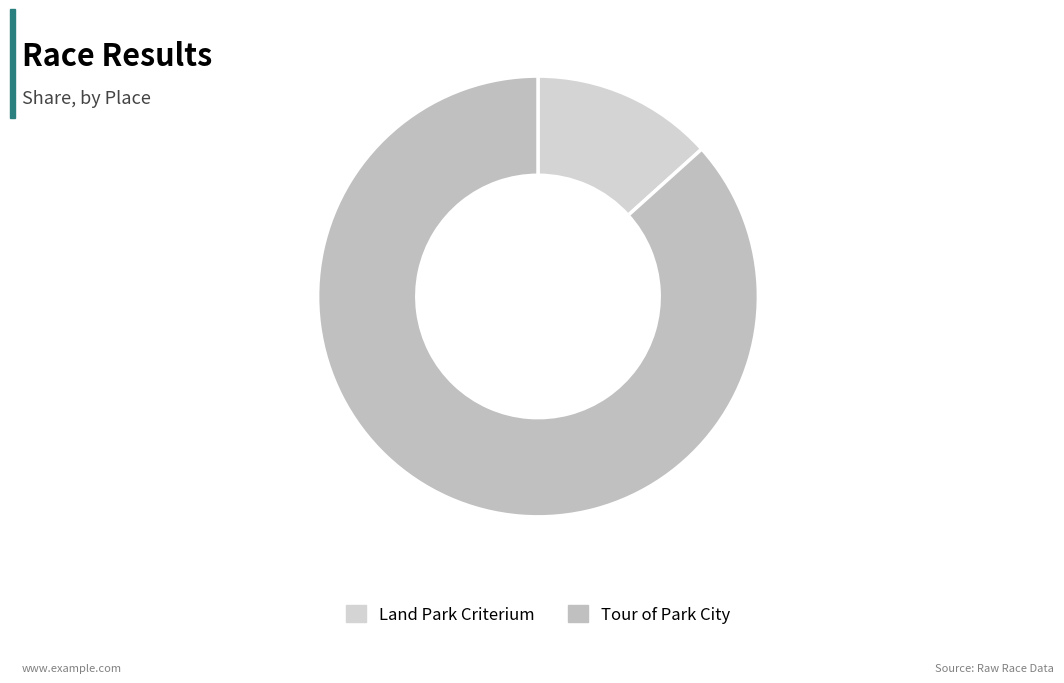

Count the number of slices in the pie.

2